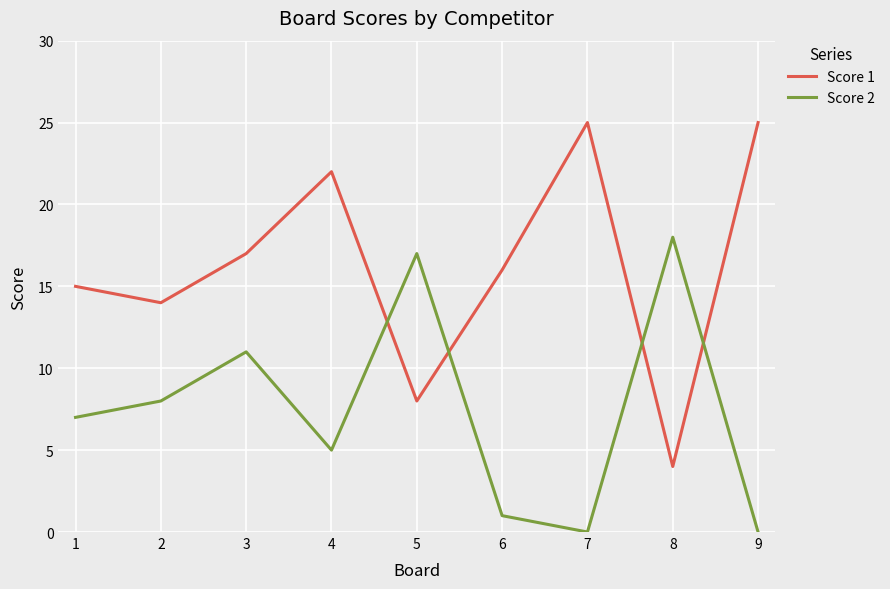

At 7, list the series in order from smallest to largest.

Score 2, Score 1